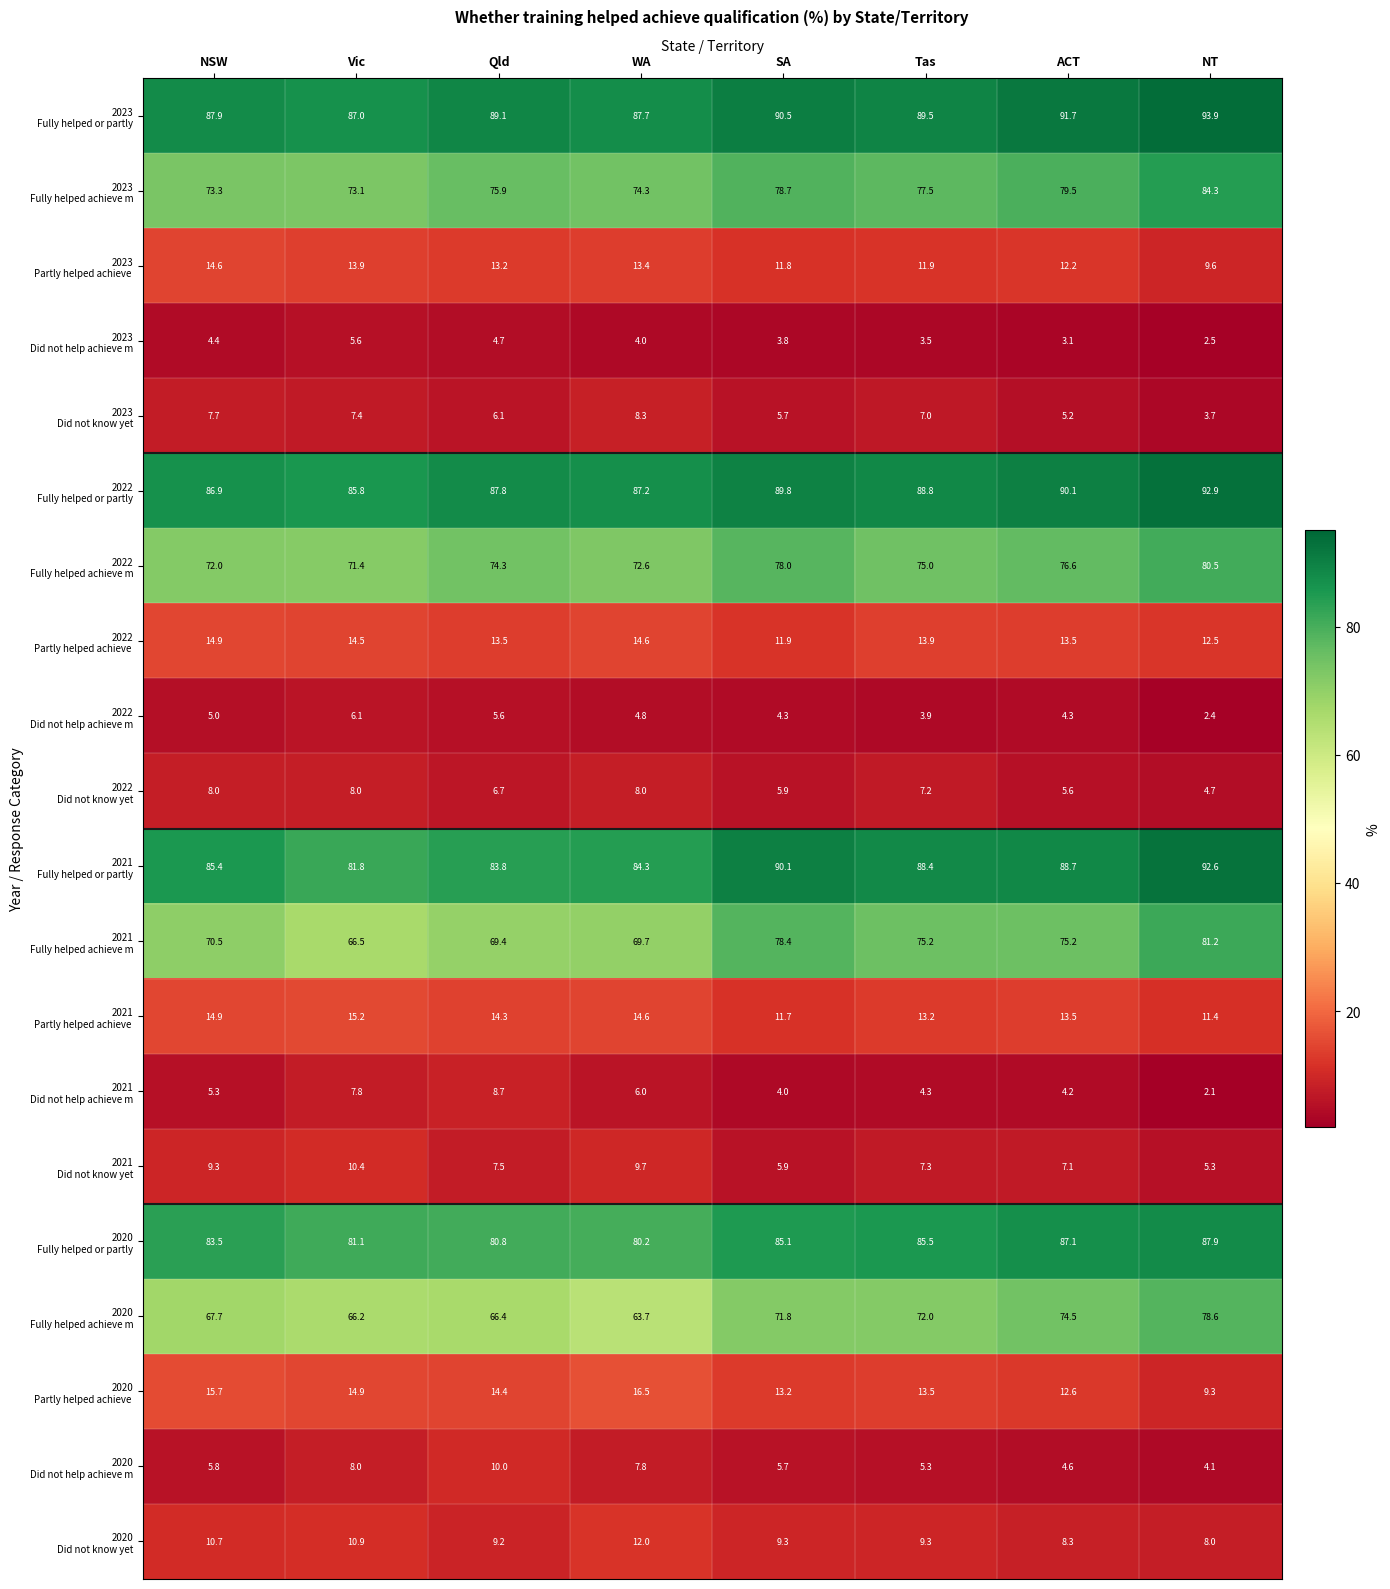

What is the spread (max minus min) of values at Qld?

84.4